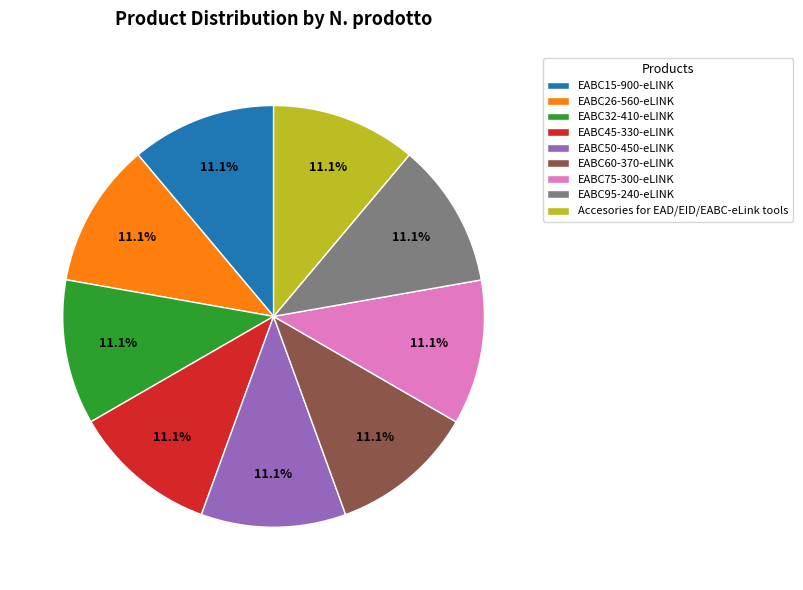

Approximately how many times larger is the value at Accesories for EAD/EID/EABC-eLink tools compared to EABC95-240-eLINK?

1.0